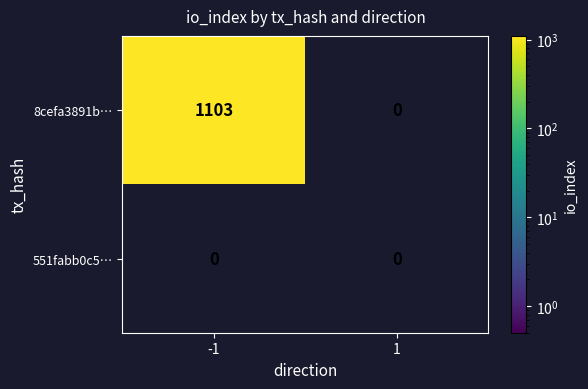

Between -1 and 1, which series saw the biggest shift?

8cefa3891b…